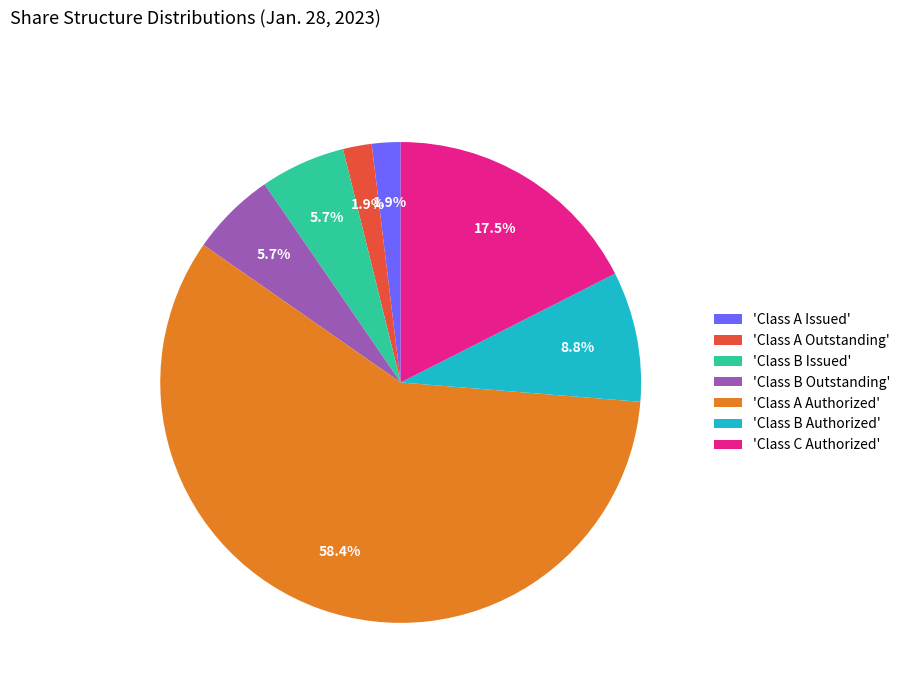

What is the total percentage of 'Class B Authorized' and 'Class A Outstanding'?

10.7%